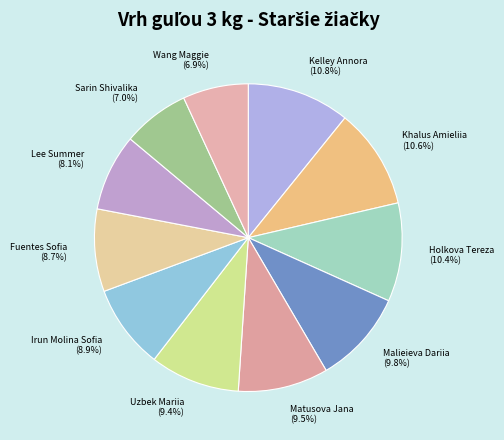

How many slices are in this pie chart?

11